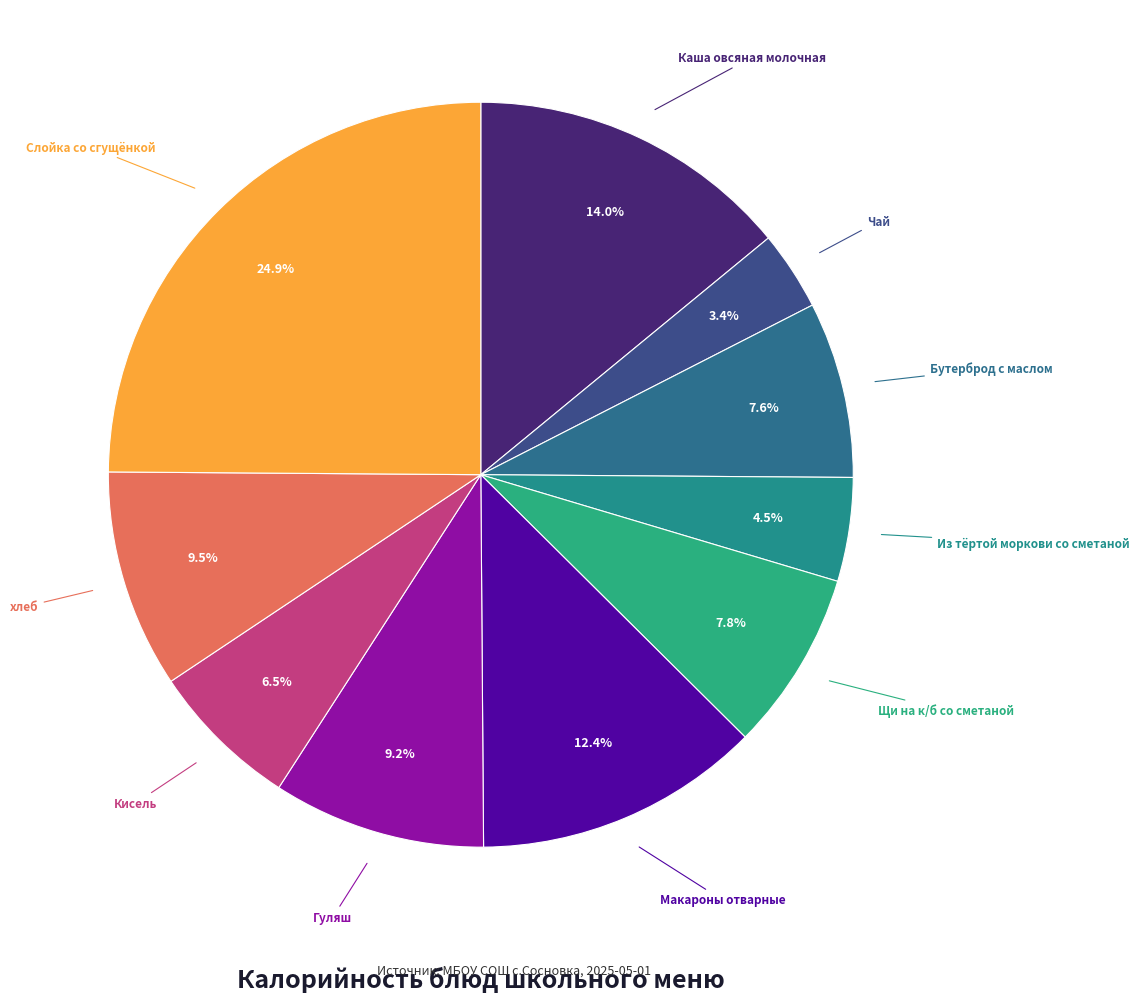

Does Каша овсяная молочная account for over 50% of the chart?

No